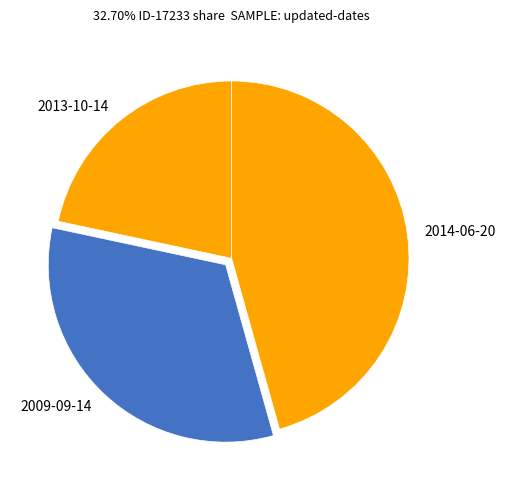

Which category has the biggest portion of the pie?

2014-06-20